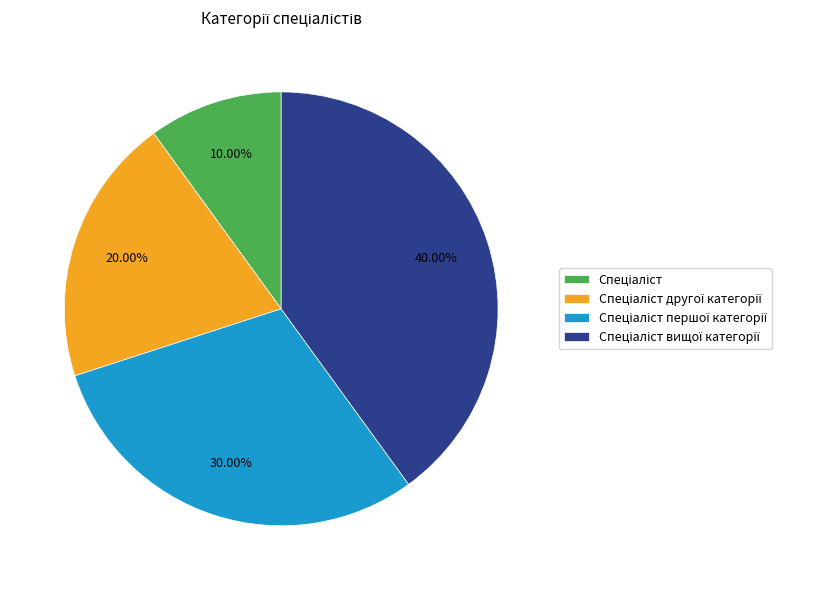

Does any single category account for the majority?

No